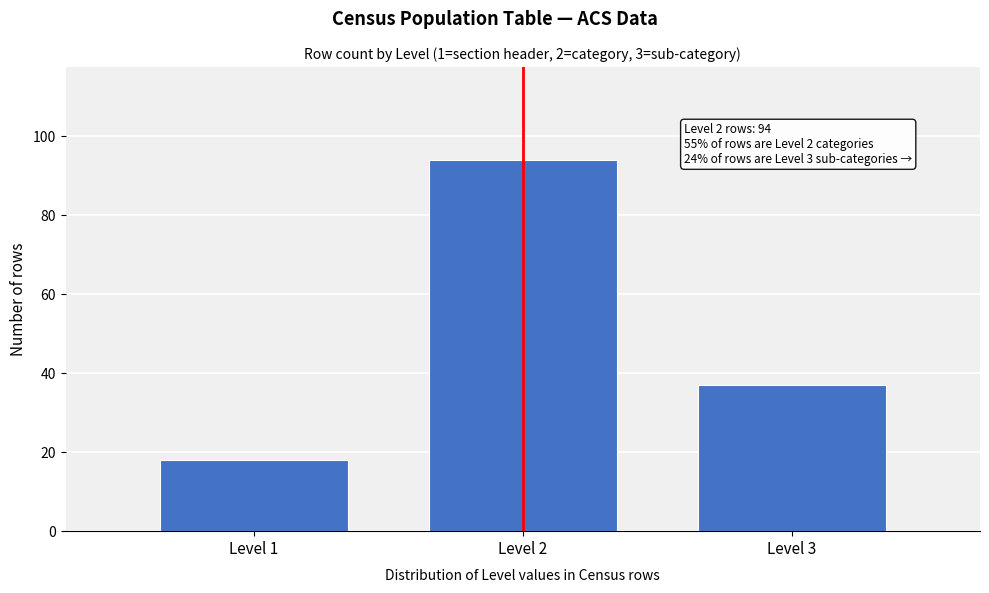

Reading right to left, extract all data points from this chart.

Level 3=37	Level 2=94	Level 1=18